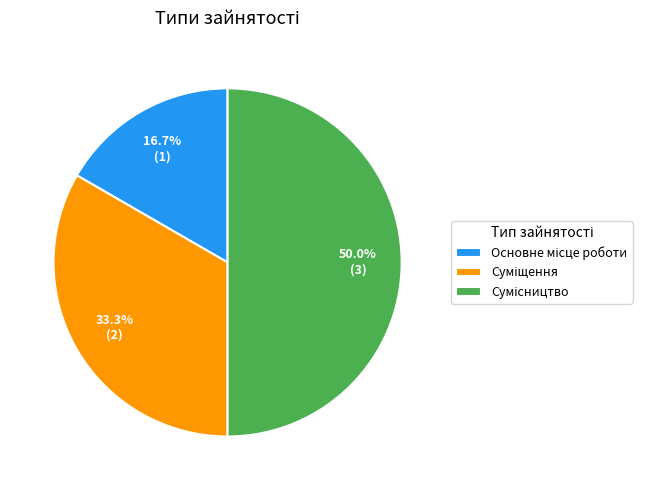

How many slices are in this pie chart?

3